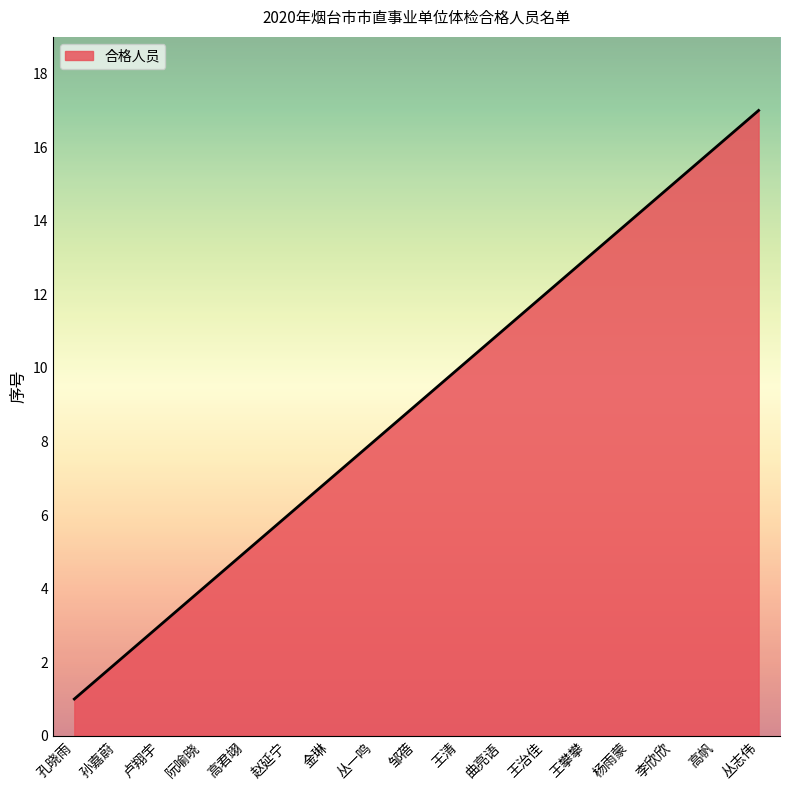

What is the difference between the values at 王攀攀 and 金琳?

6